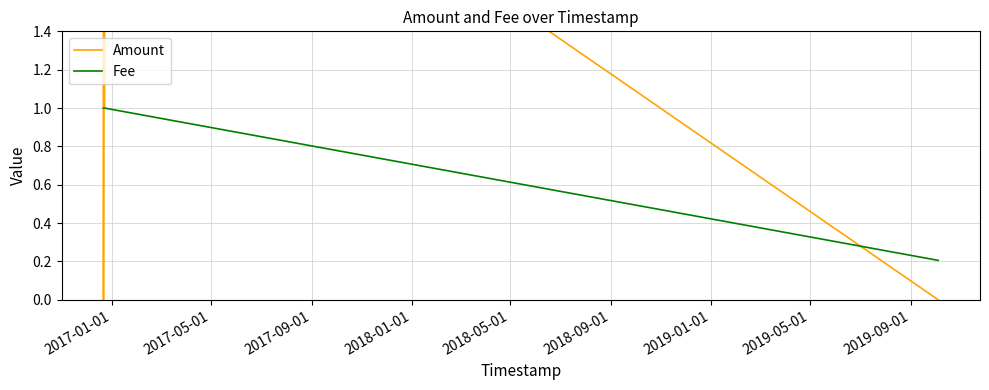

True or false: Fee has more than 2 interior local peaks.

False